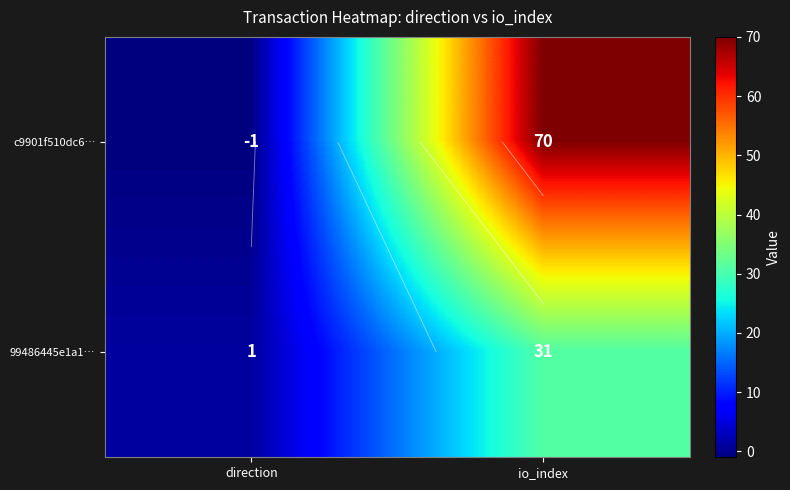

What is the difference between the maximum and minimum values in the 99486445e1a1… series?

30